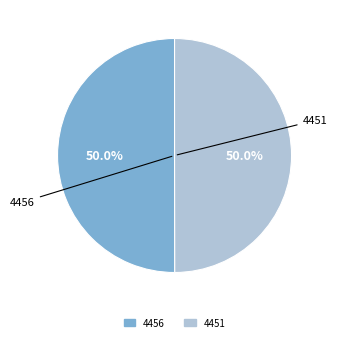

What percentage do 4456 and 4451 together represent?

100.0%